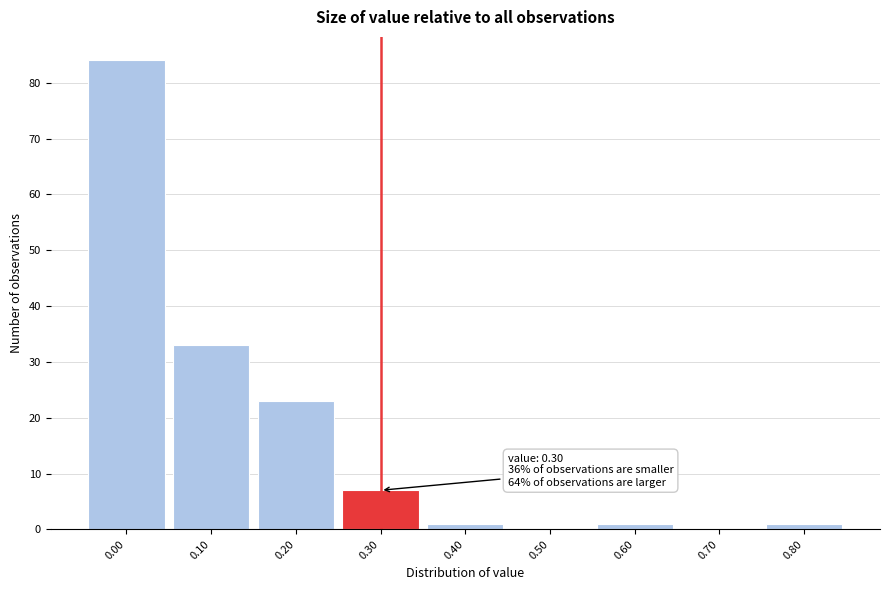

Which range on the x-axis has the tallest bar?

-0.05 to 0.05